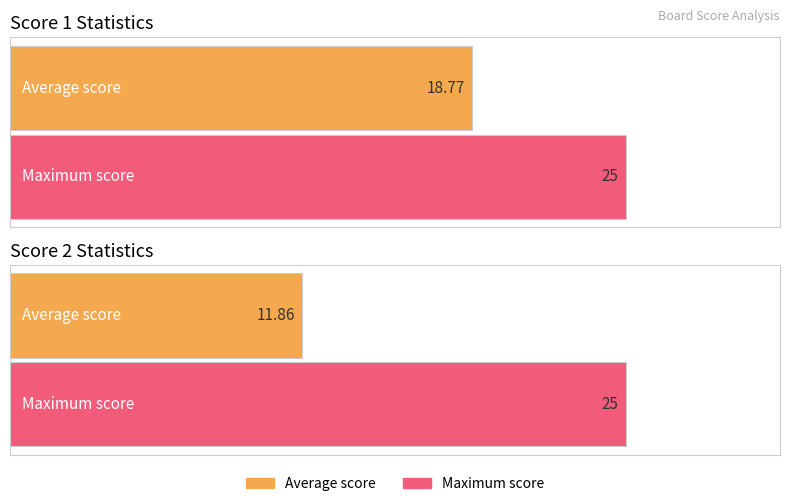

How many bars are there in each group?

2